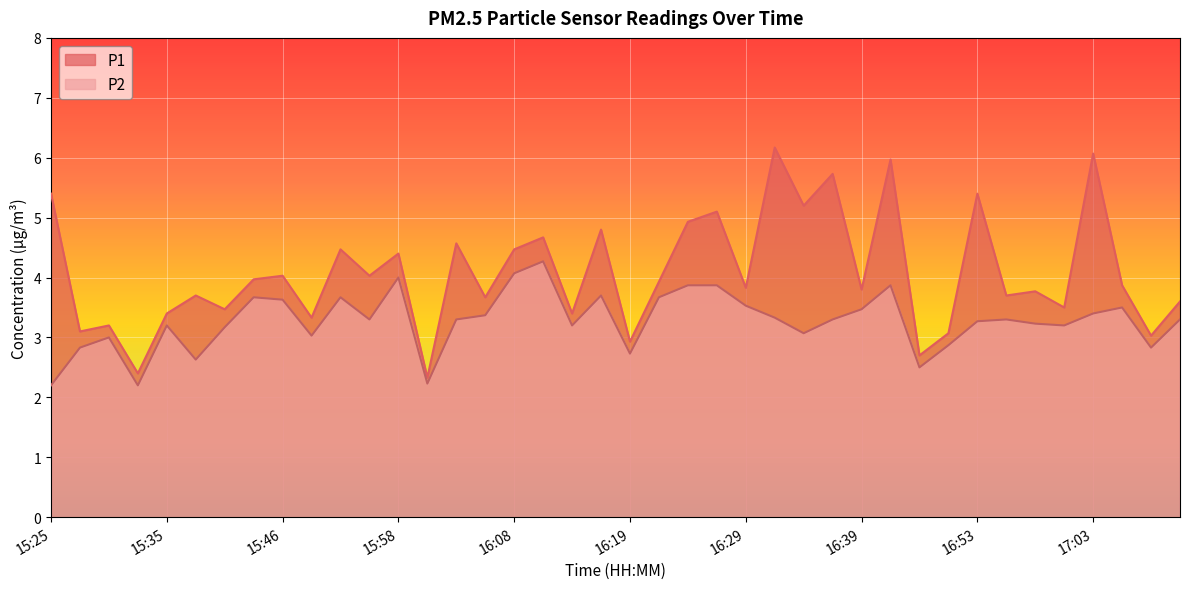

Reading left to right, transcribe all the data shown in this chart.

P1: 5.4	3.1	3.2	2.4	3.4	3.7	3.5	4.0	4.0	3.3	4.5	4.0	4.4	2.3	4.6	3.7	4.5	4.7	3.4	4.8	2.9	3.9	4.9	5.1	3.8	6.2	5.2	5.7	3.8	6.0	2.7	3.1	5.4	3.7	3.8	3.5	6.1	3.9	3.0	3.6
P2: 2.2	2.8	3.0	2.2	3.2	2.6	3.2	3.7	3.6	3.0	3.7	3.3	4.0	2.2	3.3	3.4	4.1	4.3	3.2	3.7	2.7	3.7	3.9	3.9	3.5	3.3	3.1	3.3	3.5	3.9	2.5	2.9	3.3	3.3	3.2	3.2	3.4	3.5	2.8	3.3